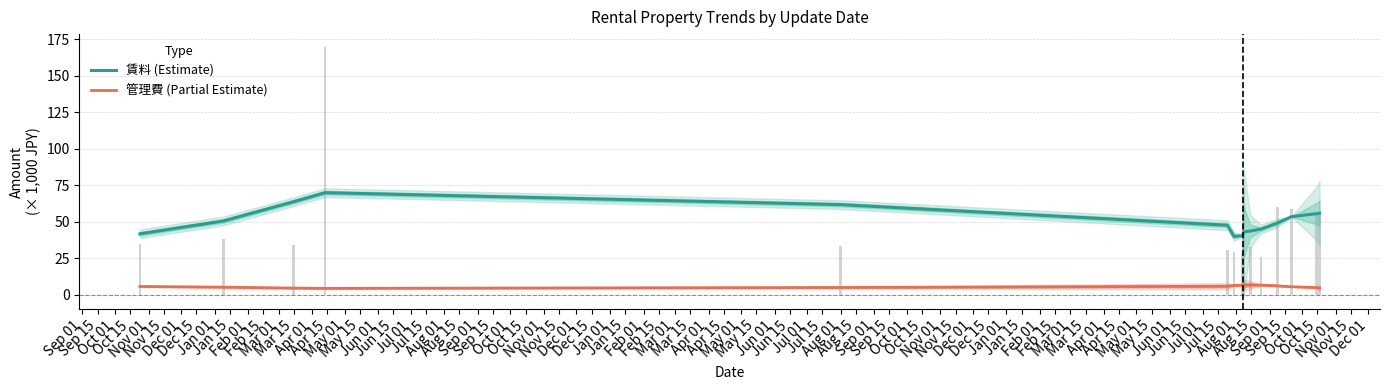

Which category has the lowest value in the 管理費 (Partial Estimate) series?

Oct 15